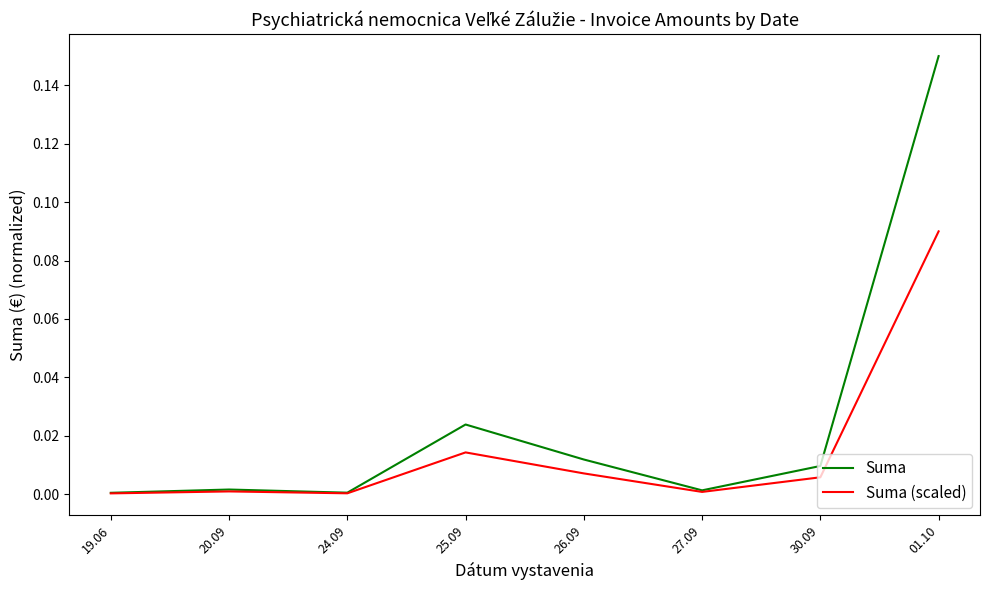

What position from the right is 01.10?

1